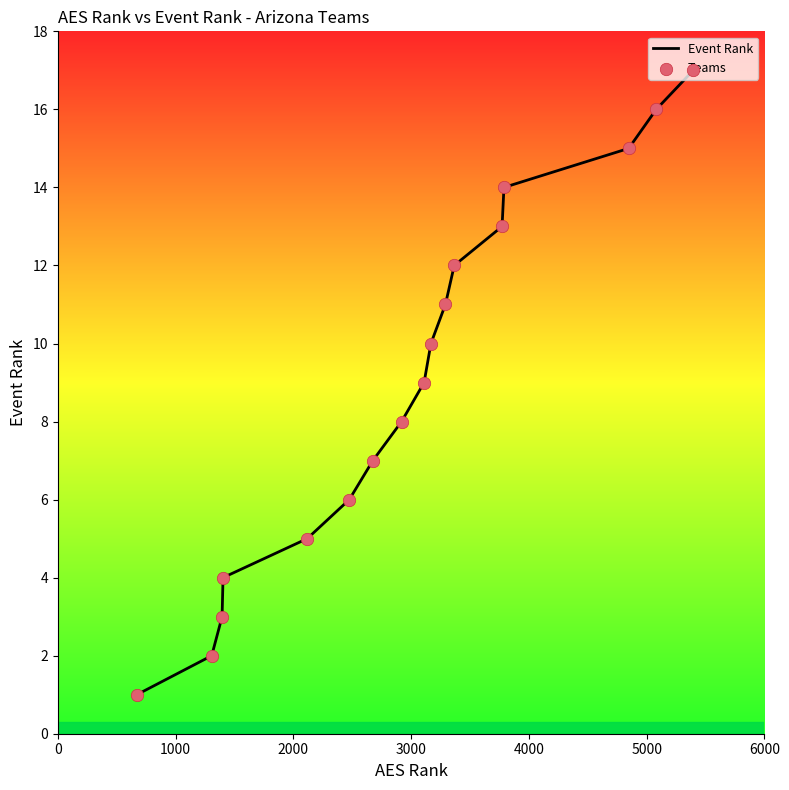

What is the difference between the maximum and minimum values?

16